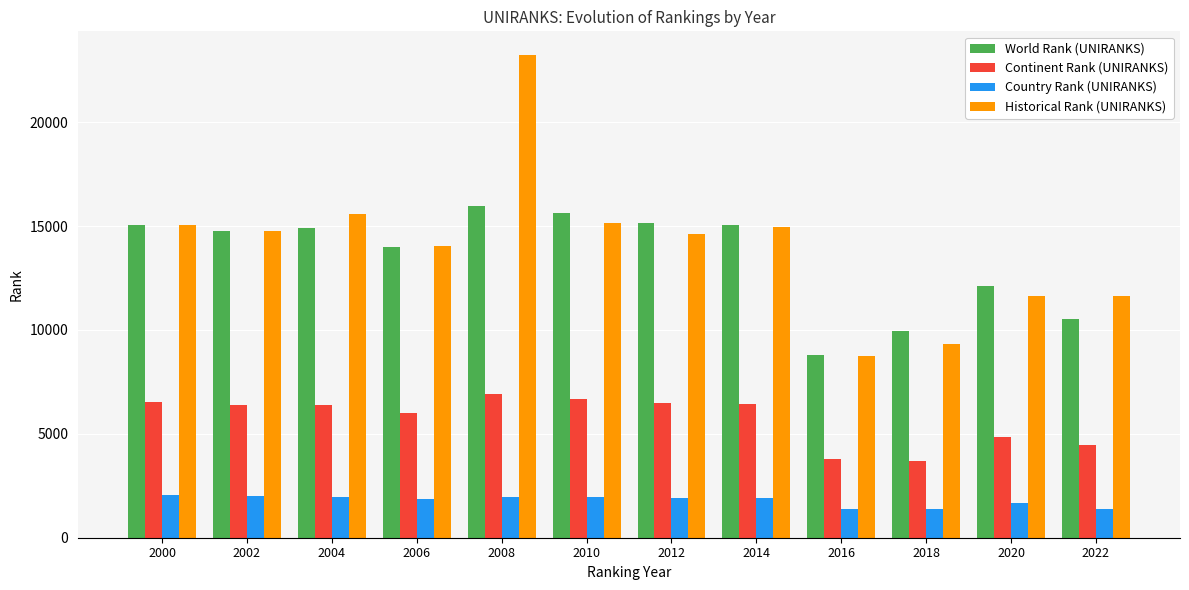

How many values in the World Rank (UNIRANKS) series are below 14903?

6